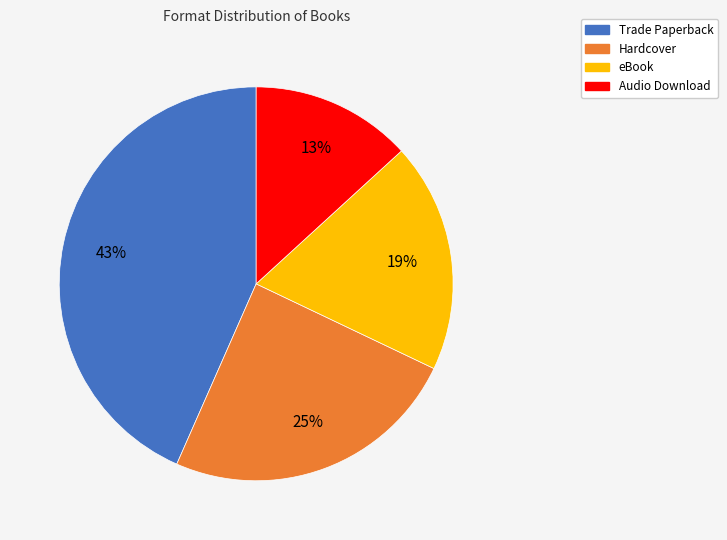

To the nearest percent, what percentage of the pie is Trade Paperback?

43%